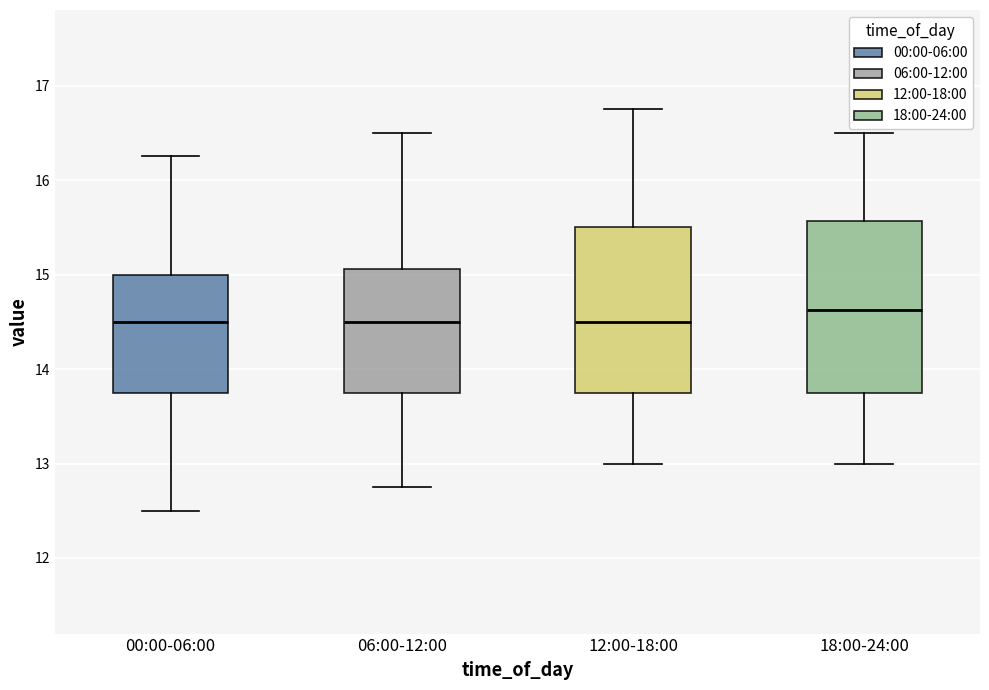

Reading left to right, transcribe this box plot: for each box, give where its median line is, the range the box spans, and where its two whiskers end, as read against the y-axis. The values are not printed on the chart, so give them approximately, as read against the axis.

00:00-06:00: median 14.5, box 13.8 to 15.0, whiskers 12.5 to 16.3
06:00-12:00: median 14.5, box 13.8 to 15.1, whiskers 12.8 to 16.5
12:00-18:00: median 14.5, box 13.8 to 15.5, whiskers 13.0 to 16.8
18:00-24:00: median 14.6, box 13.8 to 15.6, whiskers 13.0 to 16.5